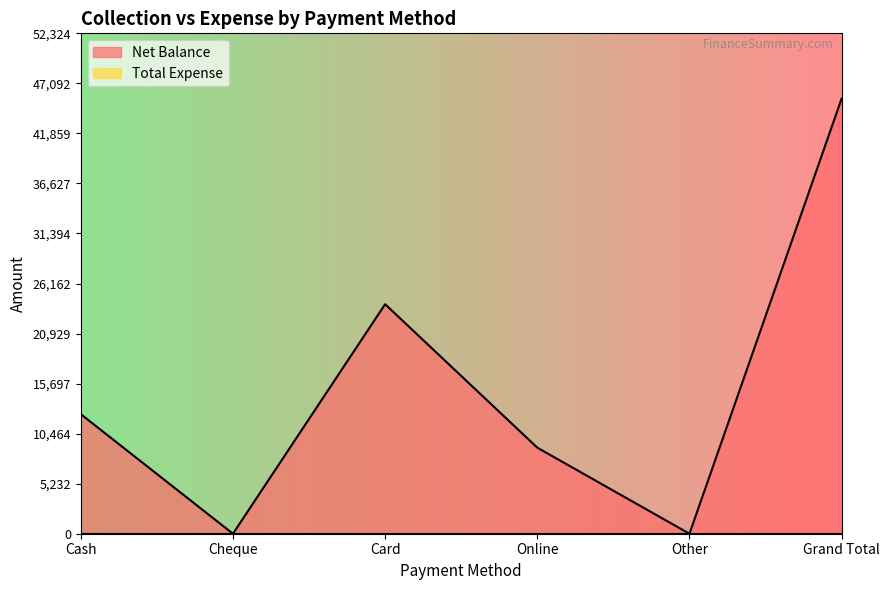

Which label corresponds to the smallest value in the chart?

Cheque